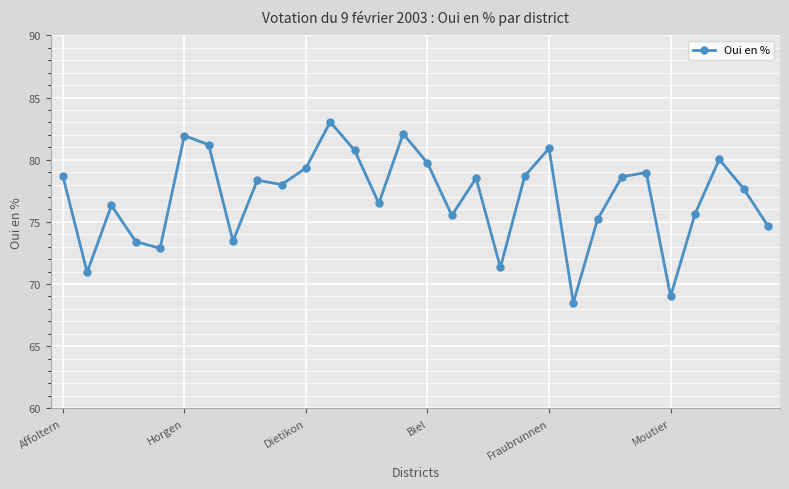

What is the value of the 10th point from the left?

78.0